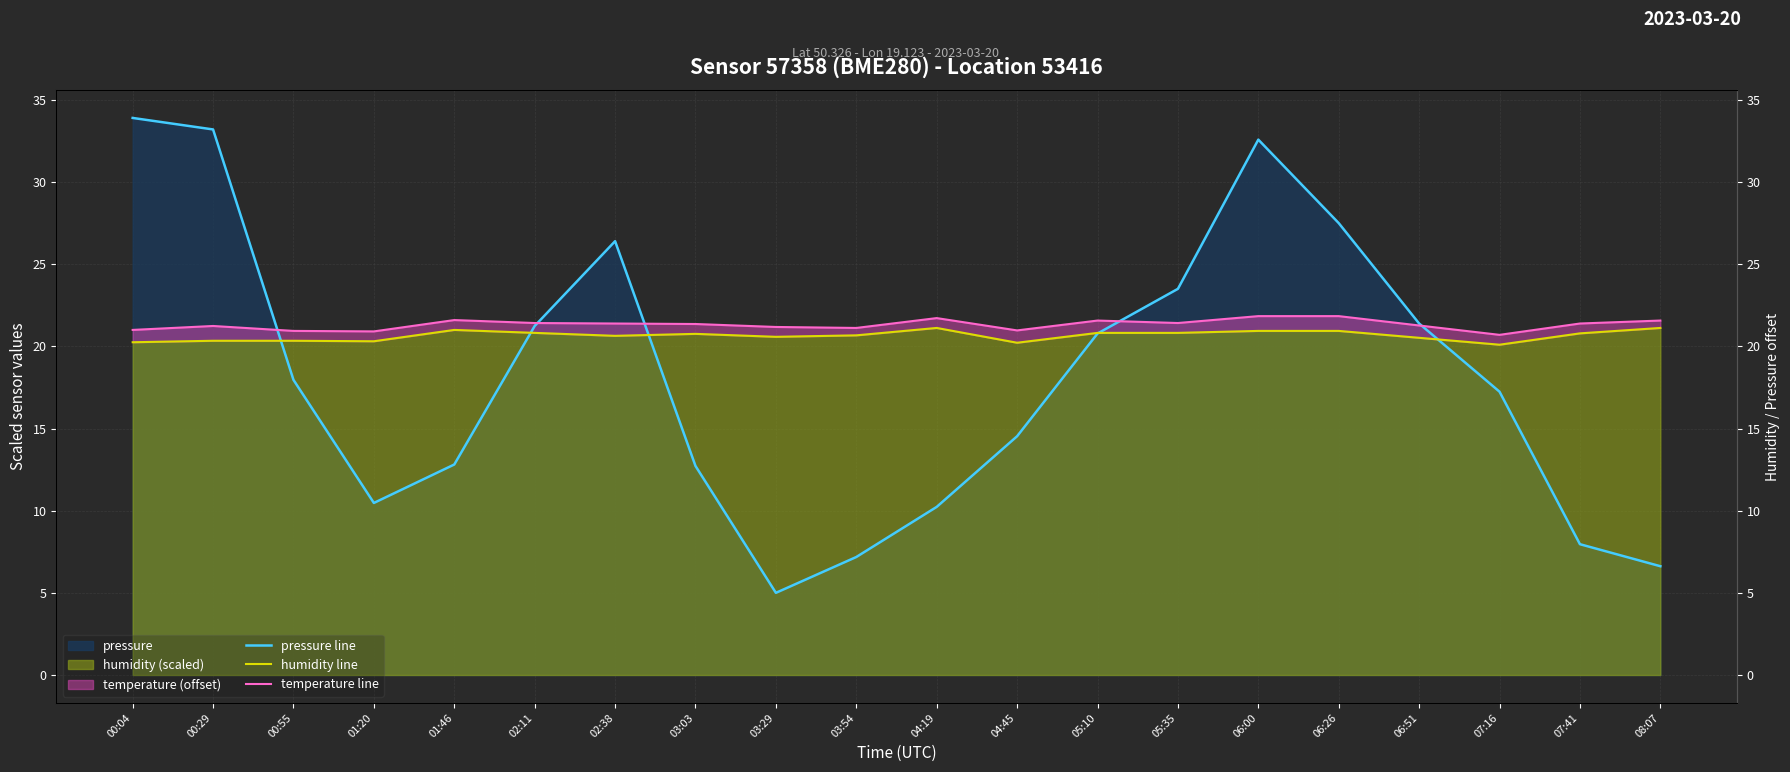

The value of pressure line at 03:03 is 19.1. True or false?

False